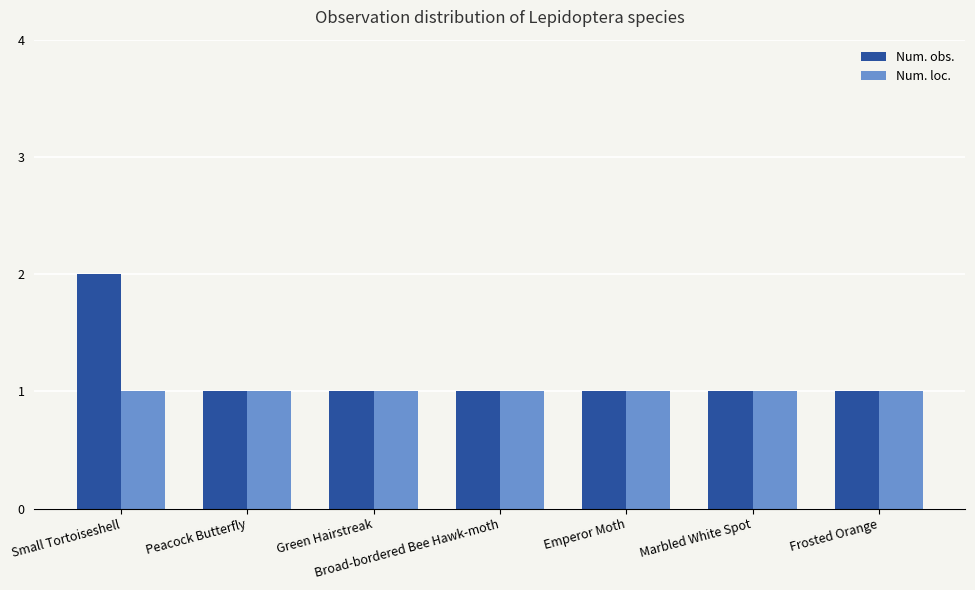

List the series in order of their peak value, highest first.

Num. obs., Num. loc.